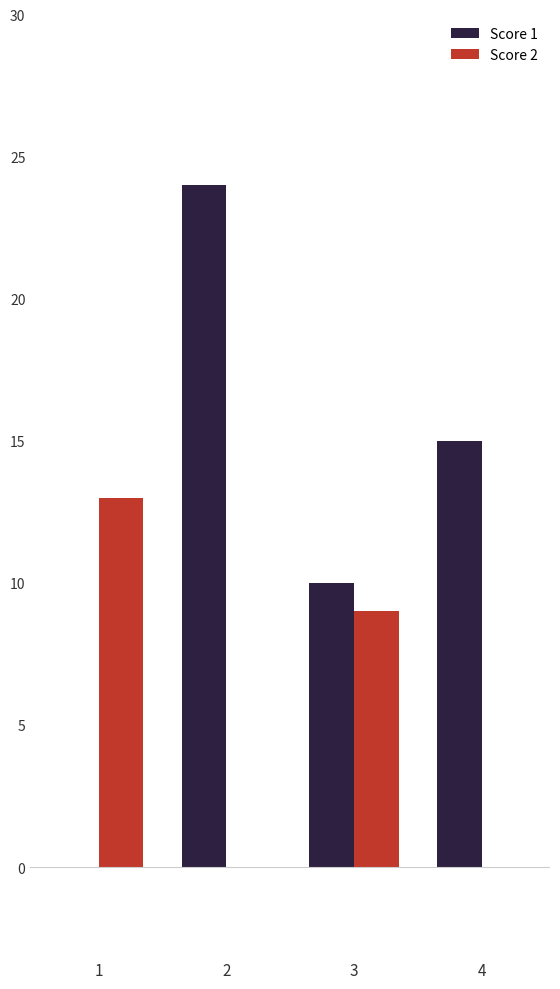

What is the average value of the Score 1 series?

12